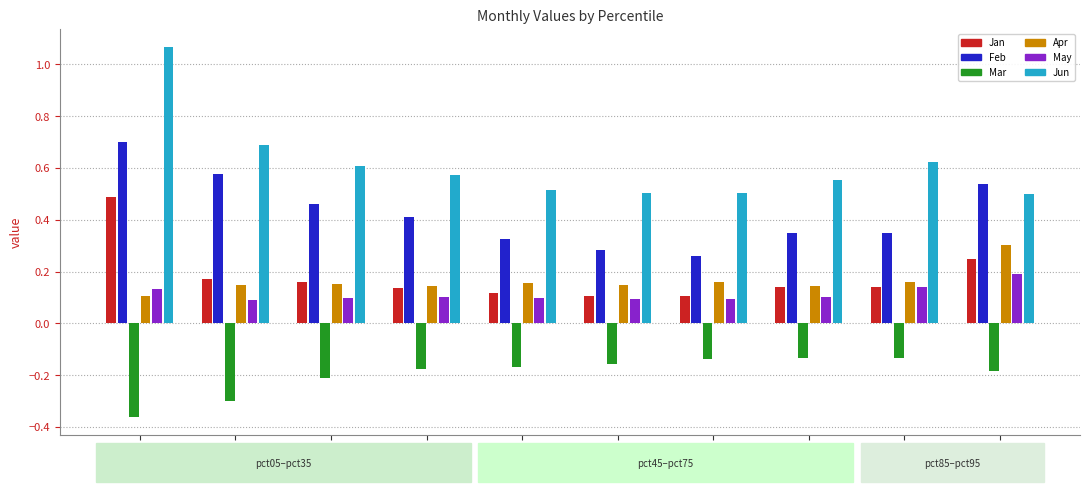

List the series in order of their peak value, lowest first.

Mar, May, Apr, Jan, Feb, Jun